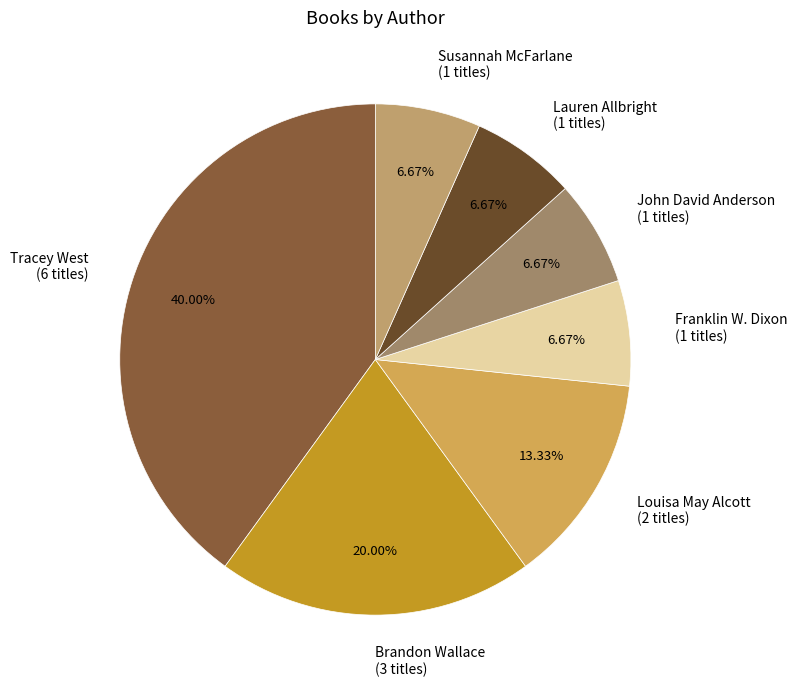

What is the ratio of the value at Susannah McFarlane (1 titles) to the value at John David Anderson (1 titles)?

1.0